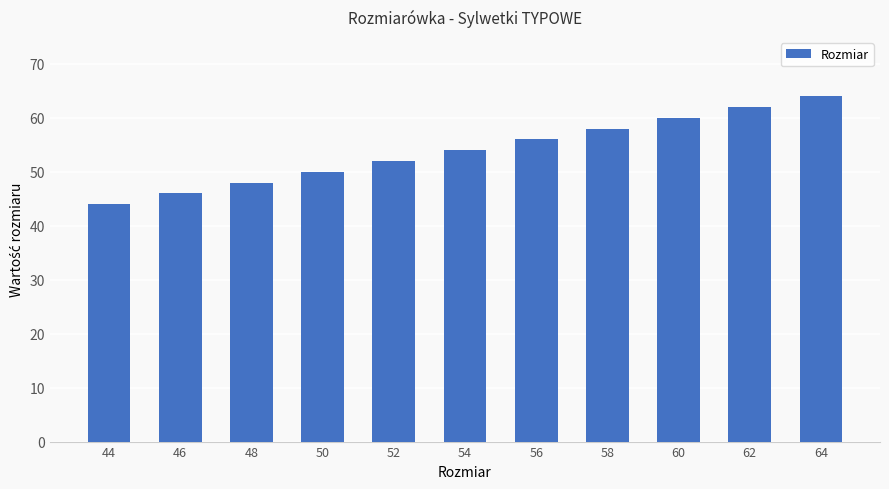

Is it true that the value at 58 is 33?

False